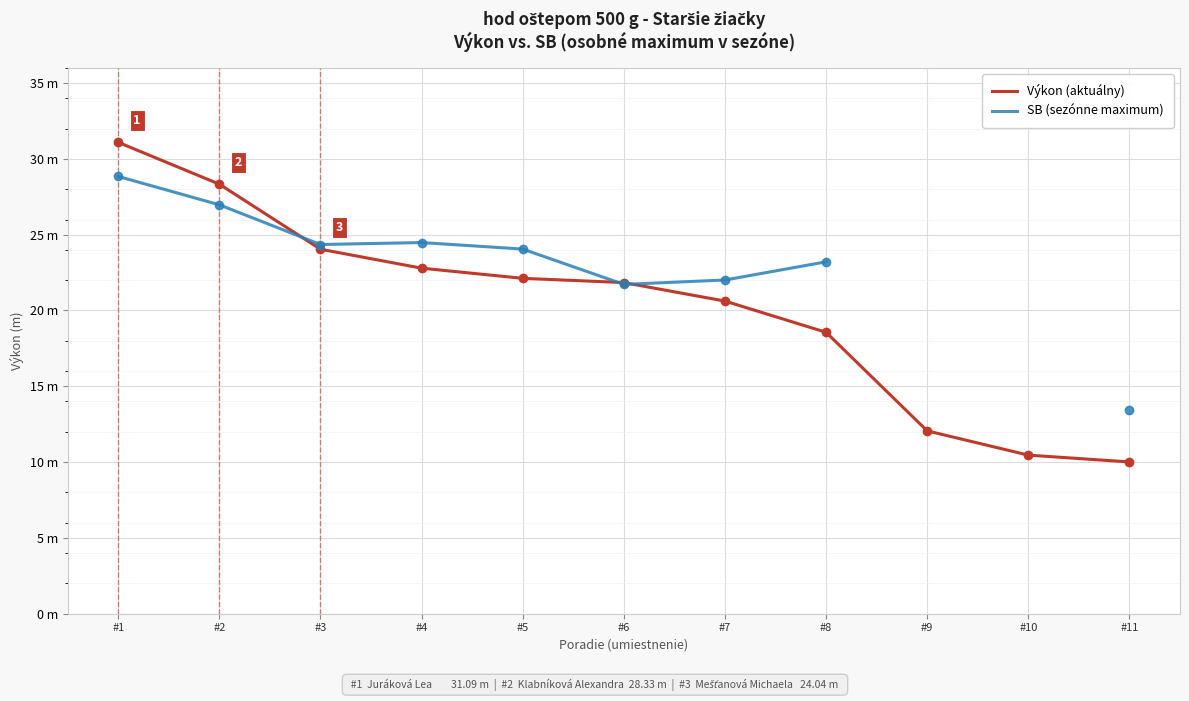

Which label corresponds to the smallest value in the chart?

#11